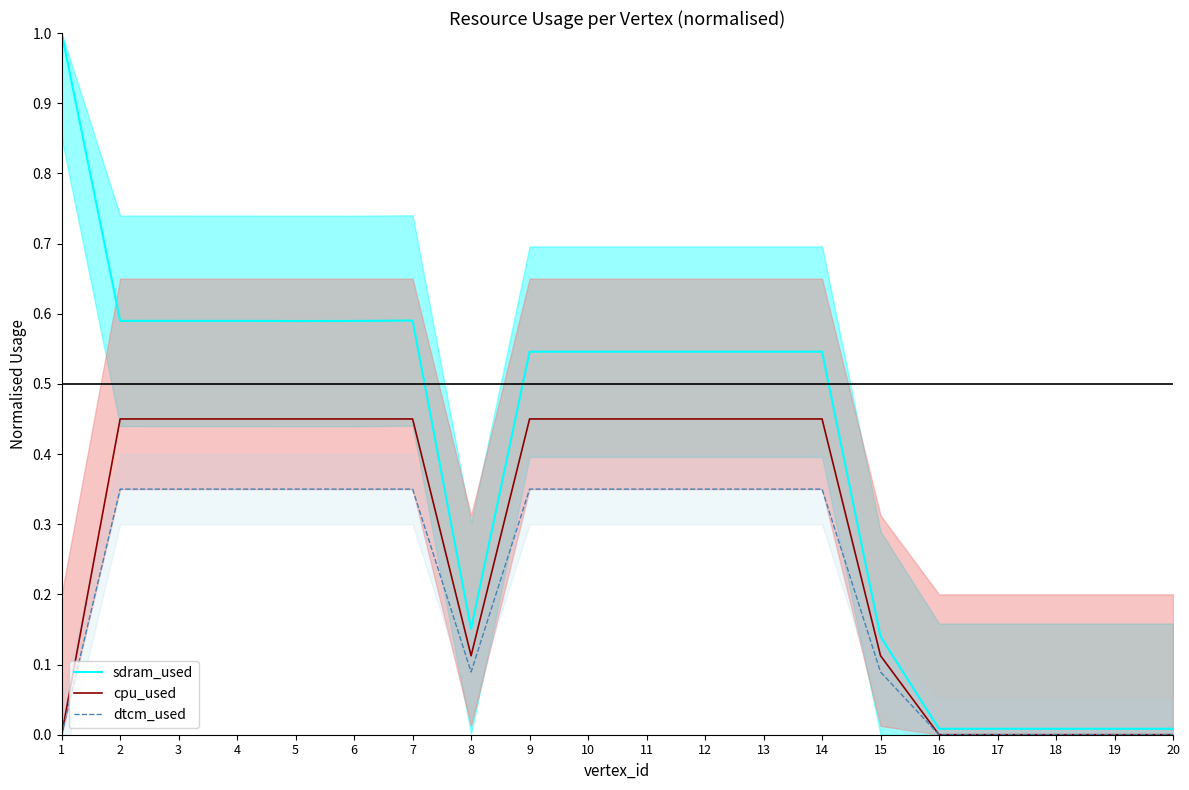

What are all the series names shown in the legend?

sdram_used, cpu_used, dtcm_used